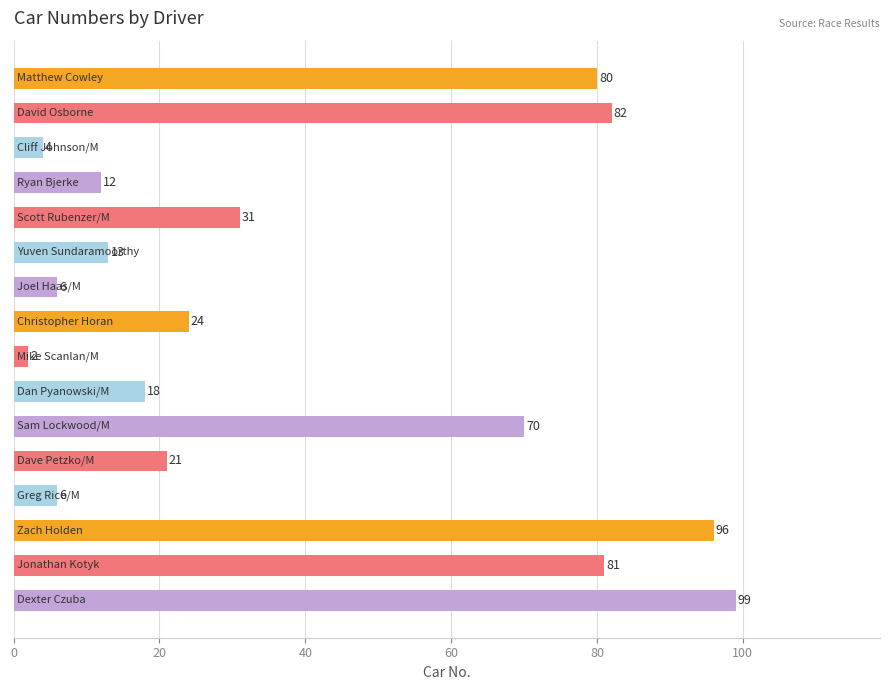

What is the value of the 5th bar from the top?

31